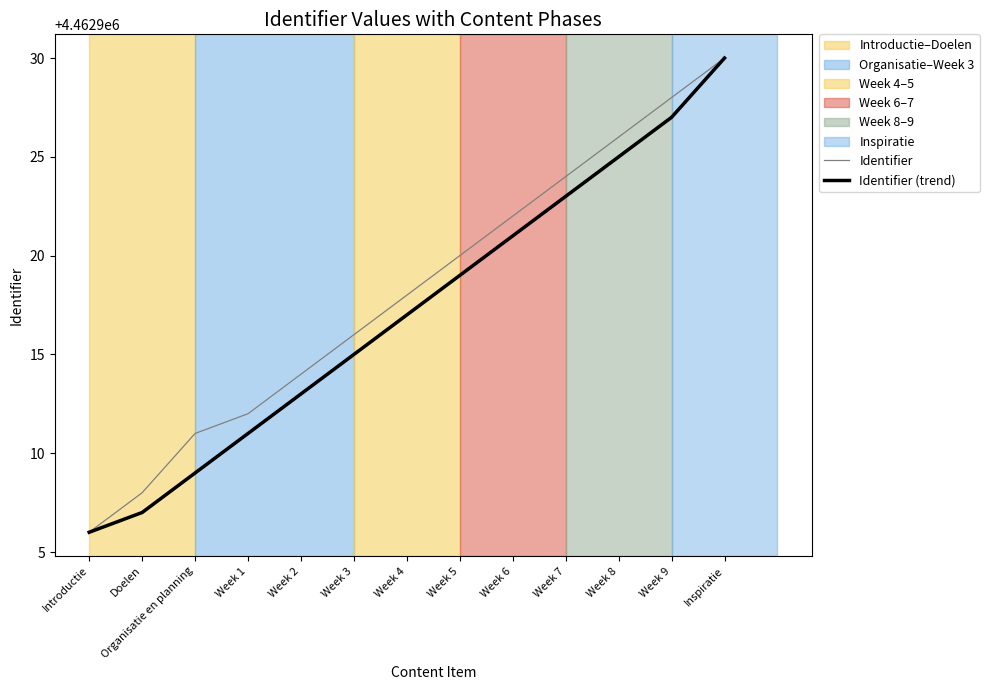

Rank the categories by Identifier value from lowest to highest.

Introductie, Doelen, Organisatie en planning, Week 1, Week 2, Week 3, Week 4, Week 5, Week 6, Week 7, Week 8, Week 9, Inspiratie